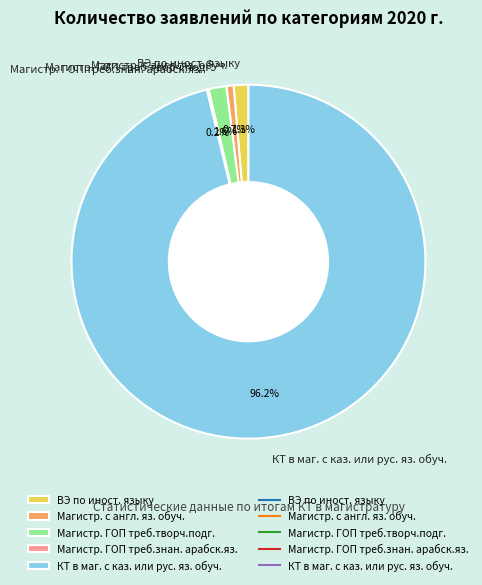

Between Магистр. с англ. яз. обуч. and ВЭ по иност. языку, which is larger?

ВЭ по иност. языку